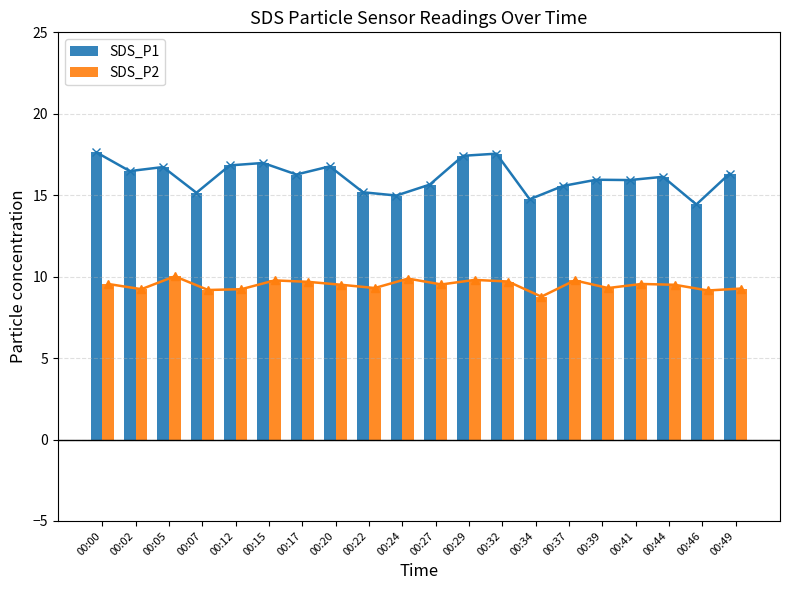

What is the sum of all SDS_P1 values?

322.7